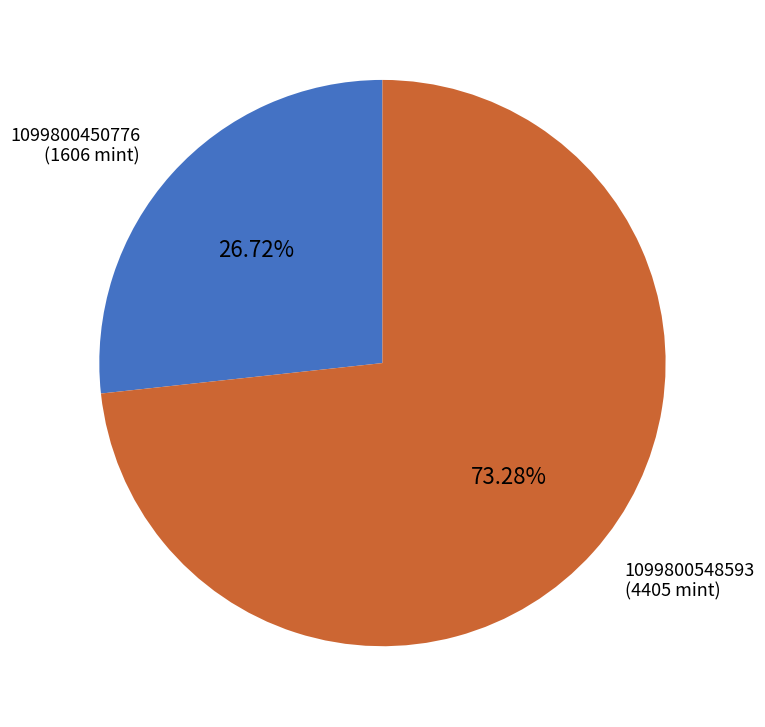

Does any single category account for the majority?

Yes